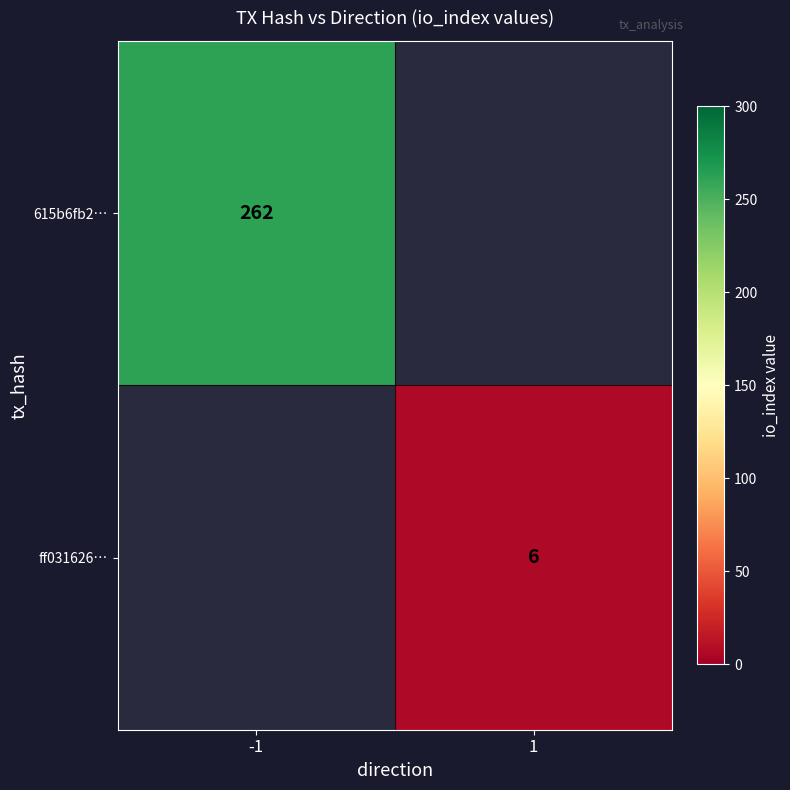

True or false: ff031626… has a value of 6 at 1.

True